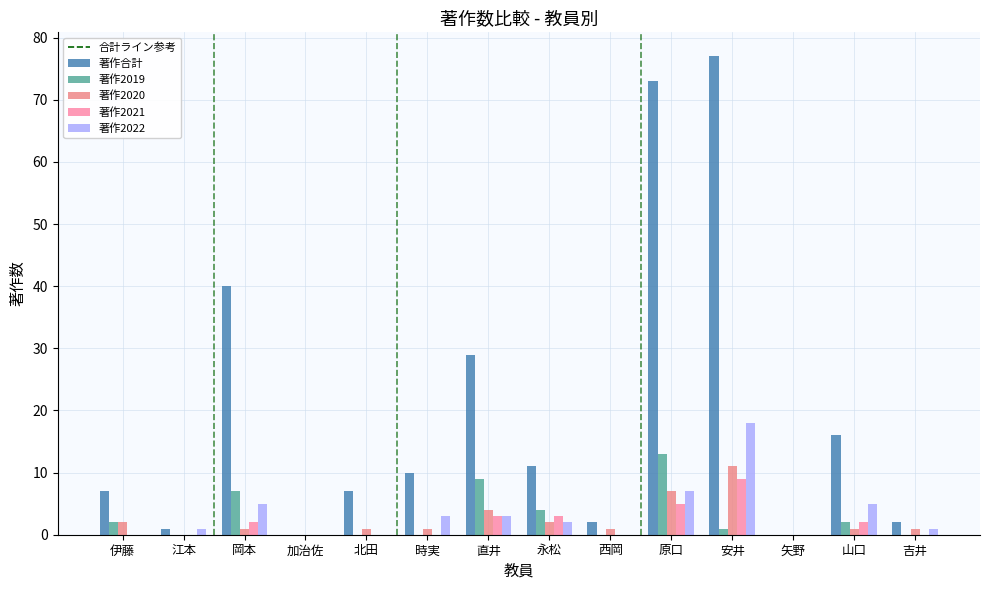

True or false: 著作2020 has a value of 1 at 時実.

True